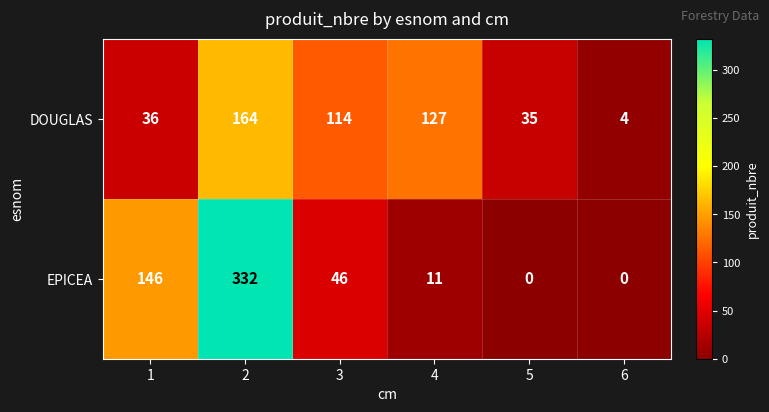

What is the sum of the DOUGLAS values at 3 and 2?

278